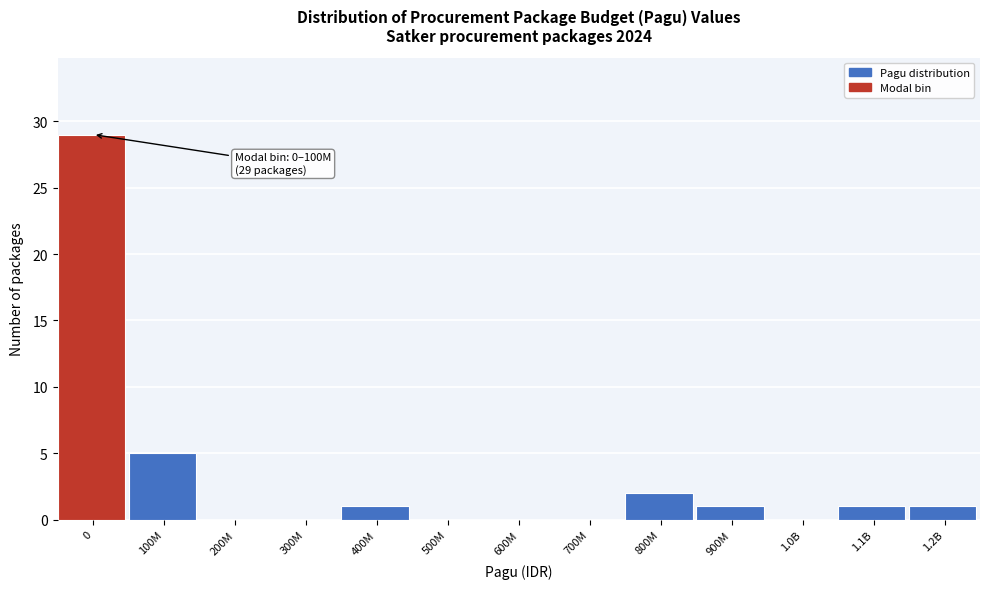

Reading left to right, extract all data points from this chart.

0=29	100M=5	200M=0	300M=0	400M=1	500M=0	600M=0	700M=0	800M=2	900M=1	1.0B=0	1.1B=1	1.2B=1